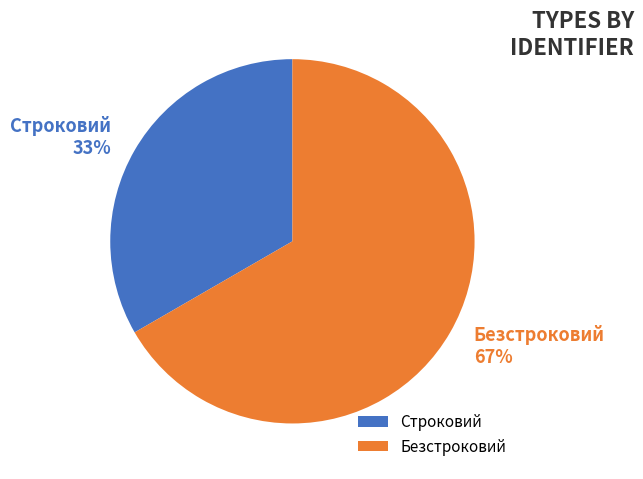

Is the sum of Строковий and Безстроковий greater than half?

Yes